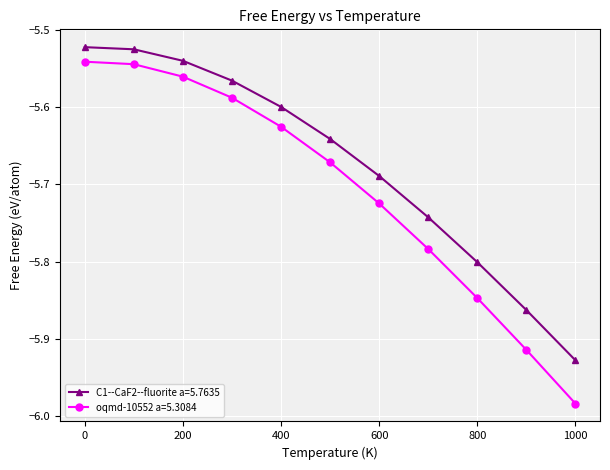

Which series has the largest total across all categories?

C1--CaF2--fluorite a=5.7635